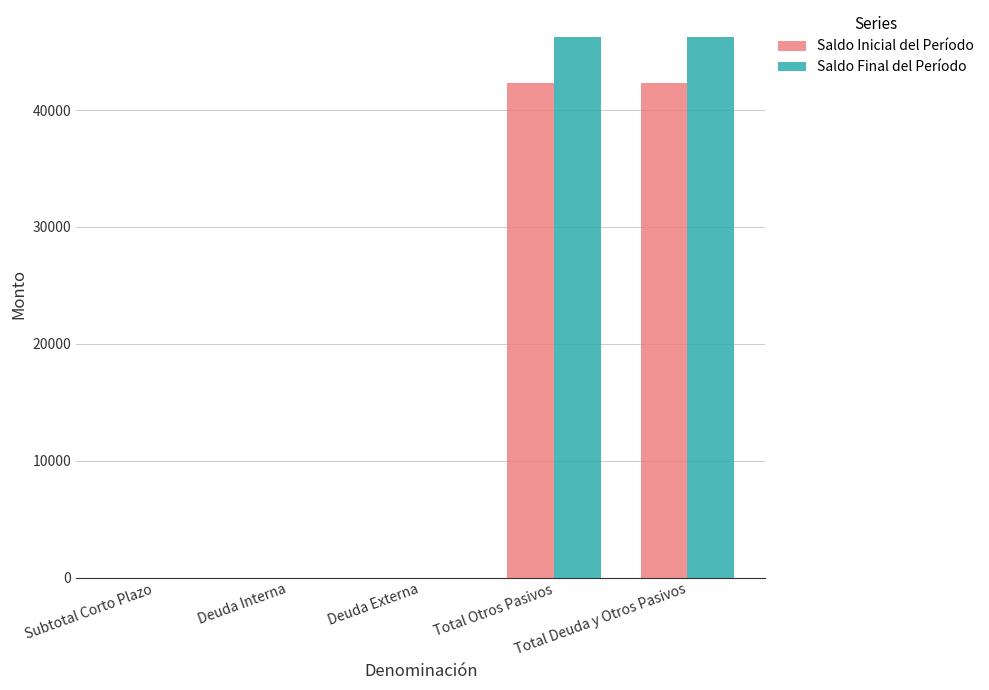

What is the spread (max minus min) of values at Total Deuda y Otros Pasivos?

3940.0